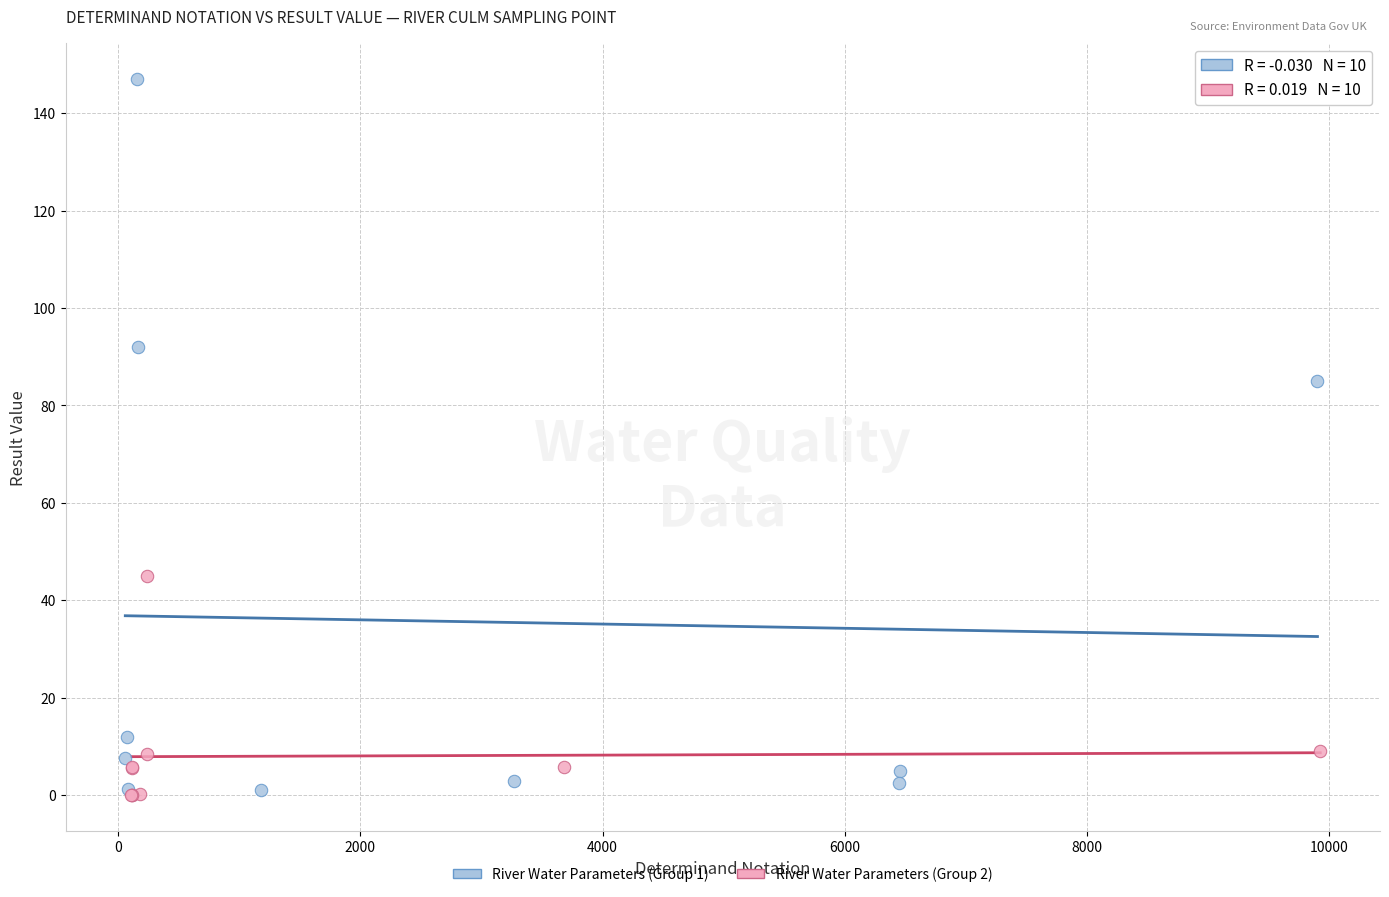

What are all the series names shown in the legend?

River Water Parameters (Group 1), River Water Parameters (Group 2)